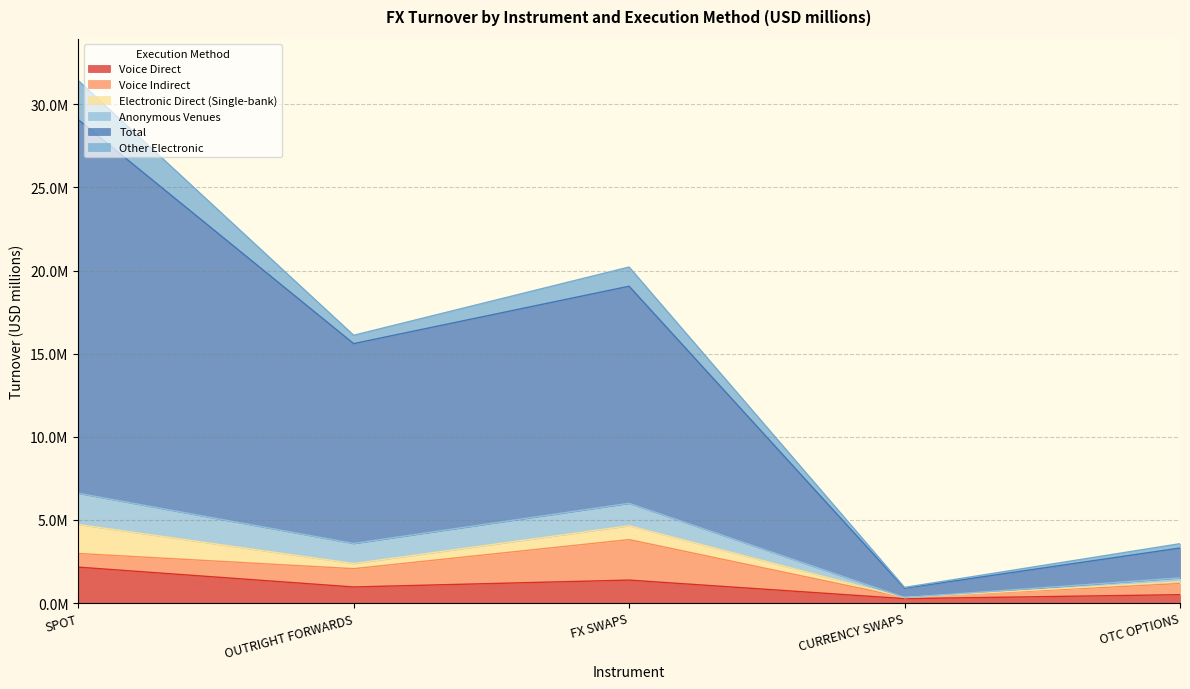

What are all the series names shown in the legend?

Voice Direct, Voice Indirect, Electronic Direct (Single-bank), Anonymous Venues, Total, Other Electronic